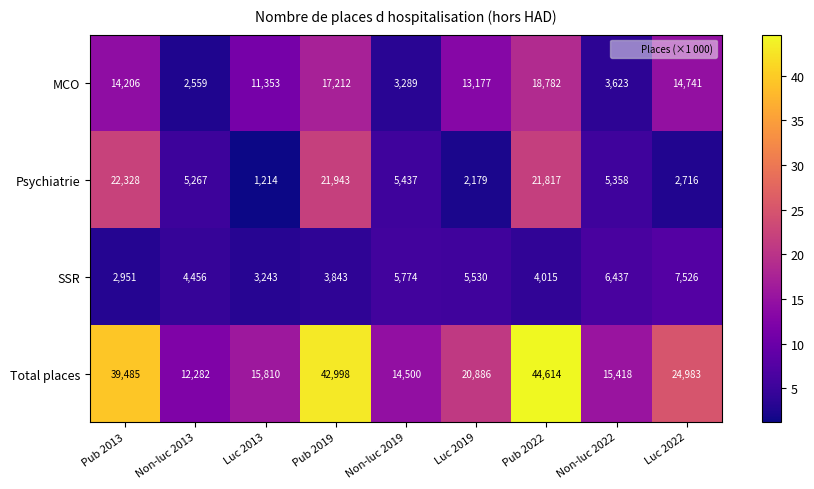

What is the sum of the MCO values at Luc 2013 and Pub 2013?

25559